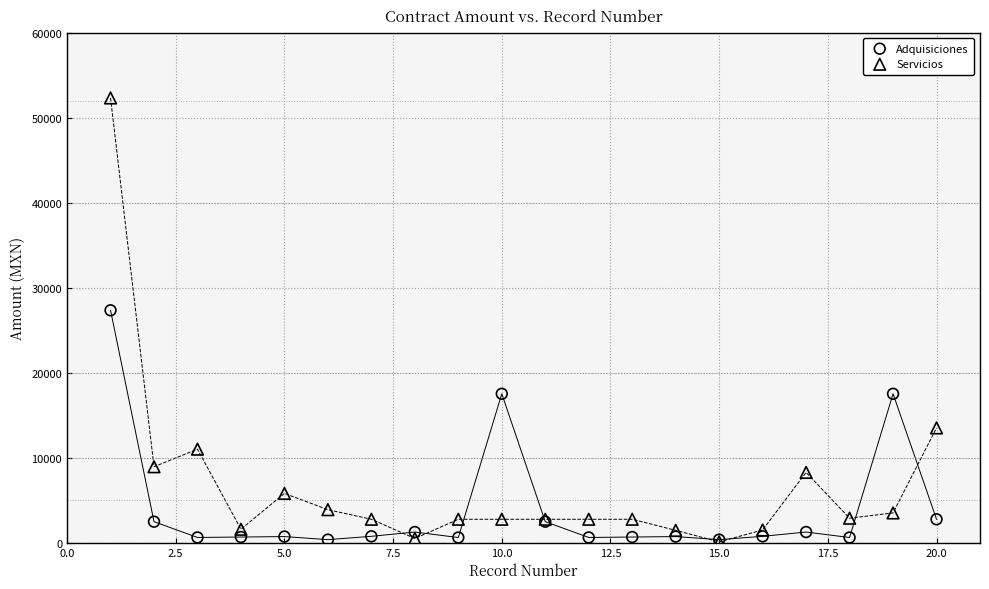

In the Servicios series, what Y value is closest to 26201?

13500.0